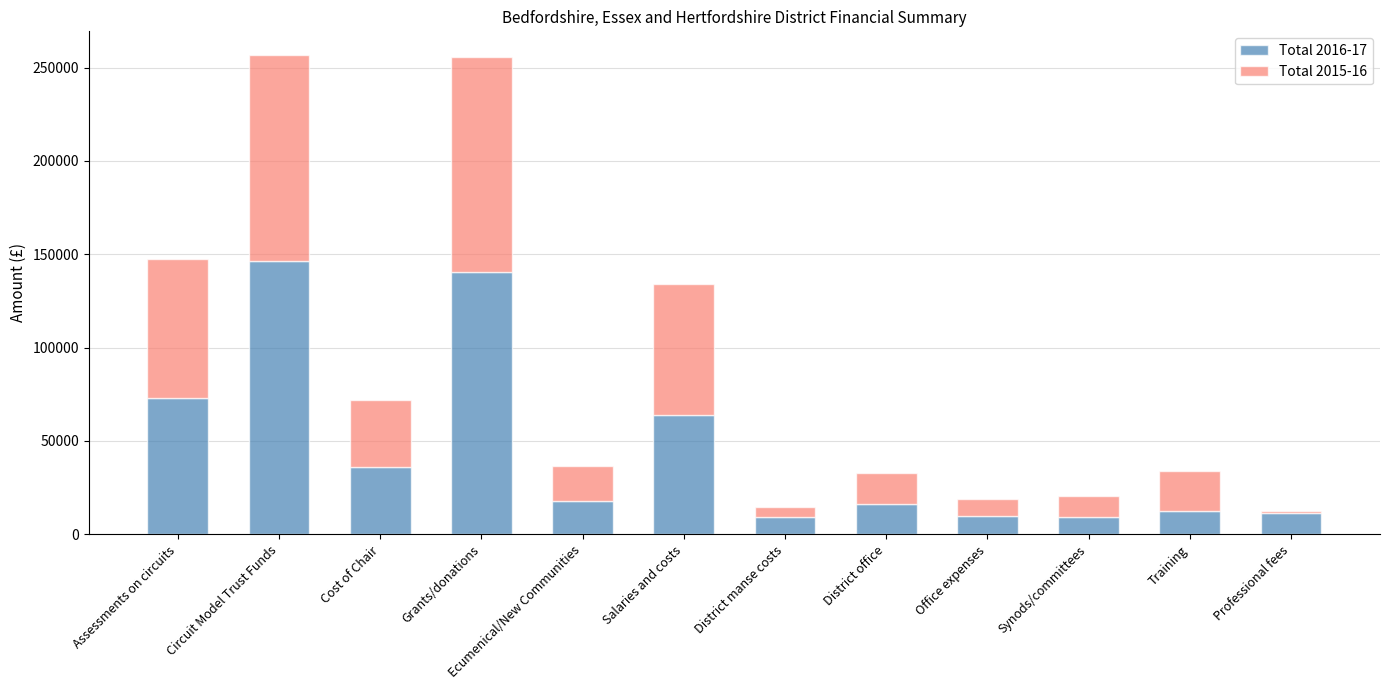

What is the minimum value for Total 2016-17?

9319